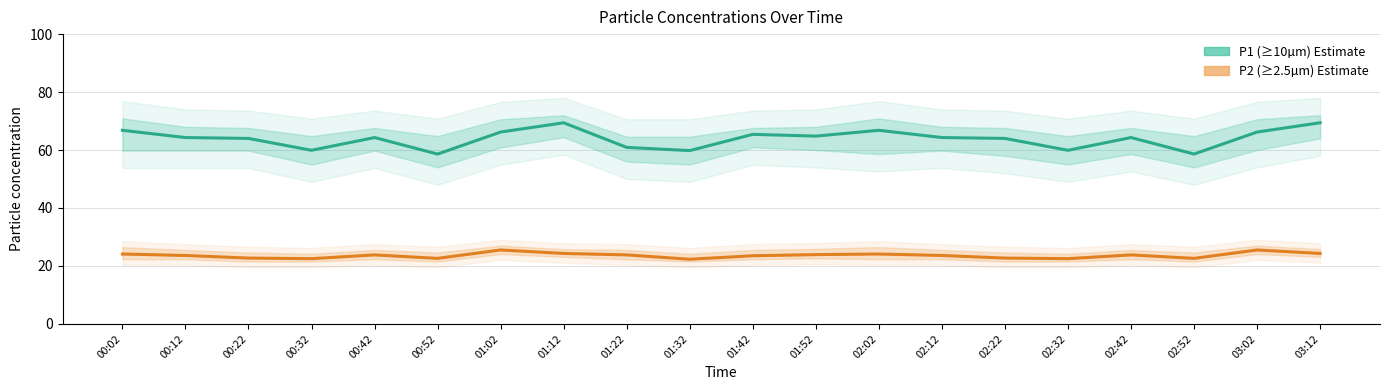

At which category is the sum across all series the highest?

01:12